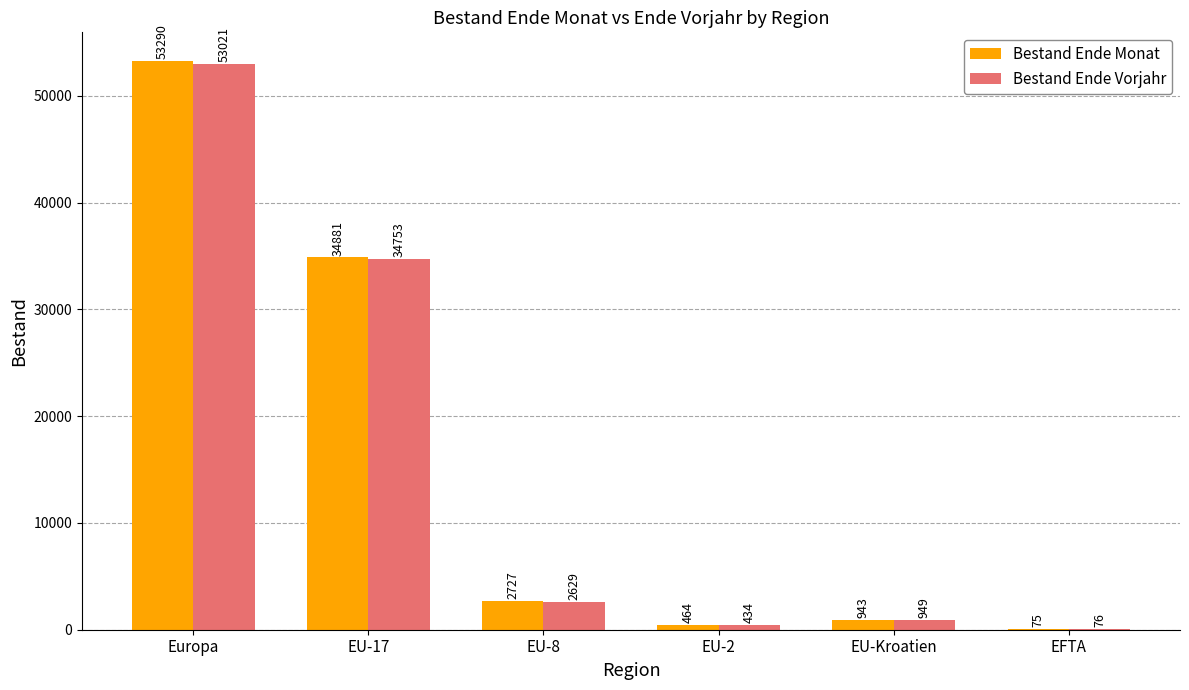

Which series has the widest spread of values?

Bestand Ende Monat